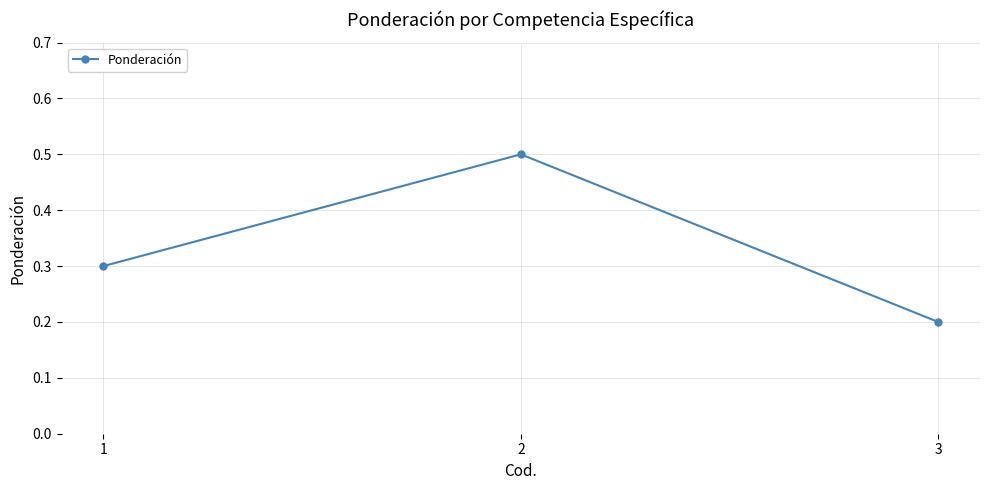

The chart shows a value of 0.3 at 1. True or false?

True